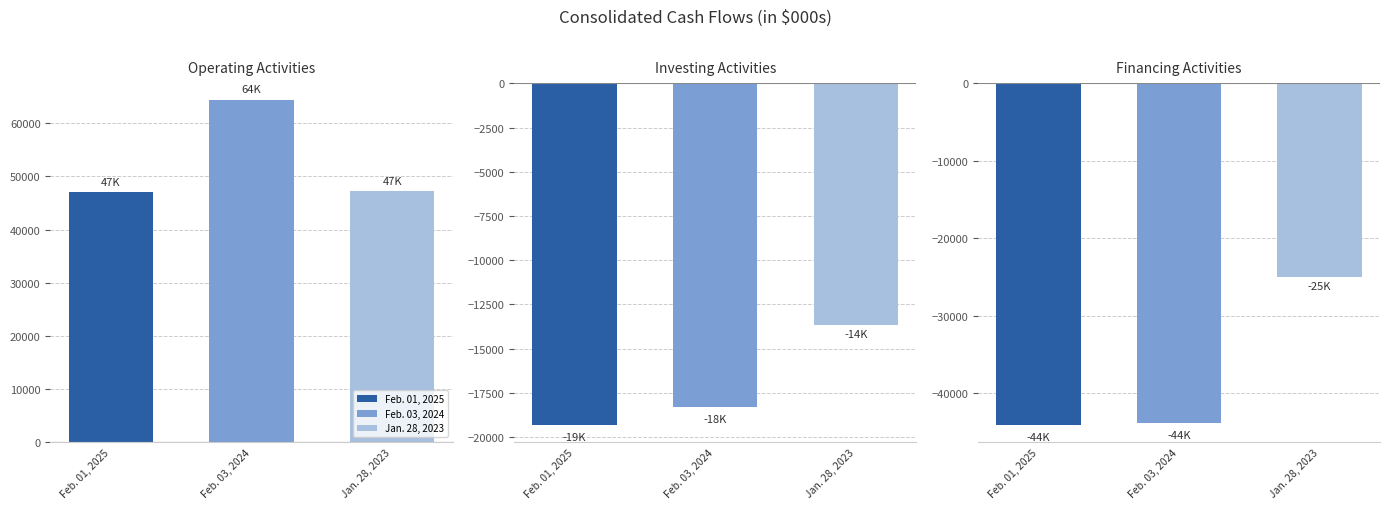

How many data points does each series have?

3